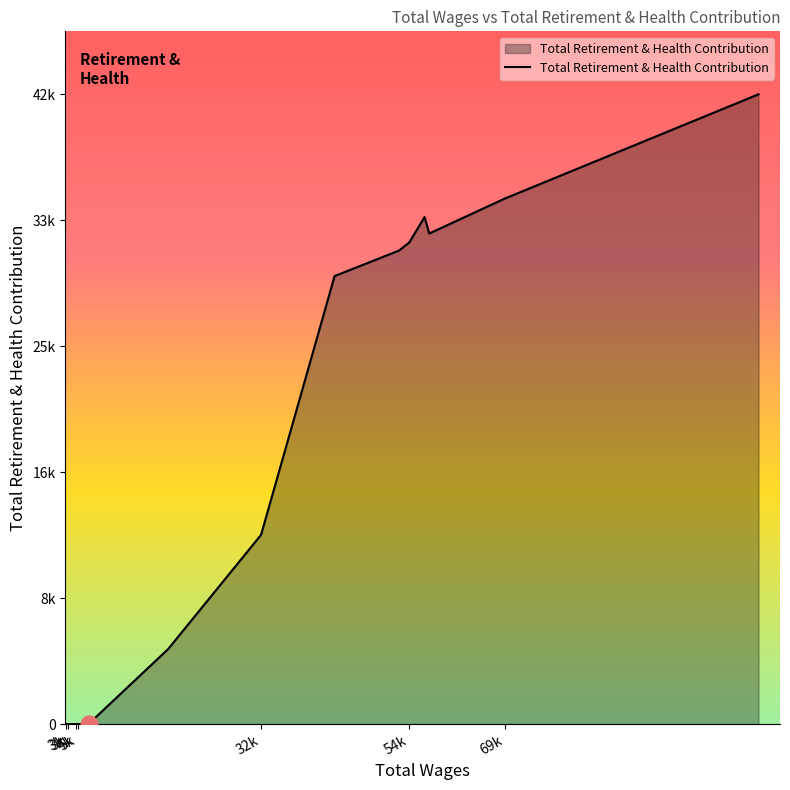

Does the chart have visible grid lines?

No